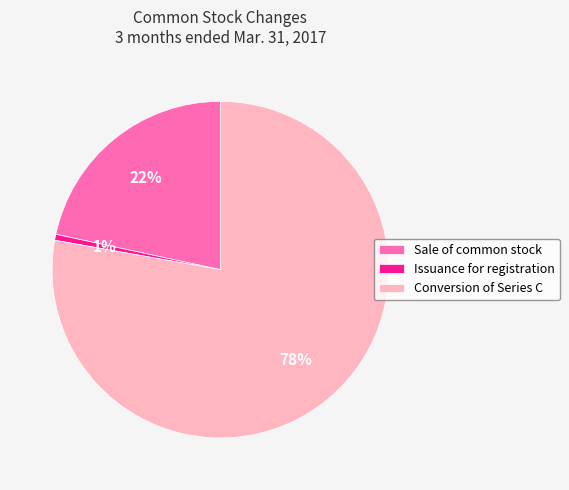

To the nearest percent, what is the average slice percentage?

33%